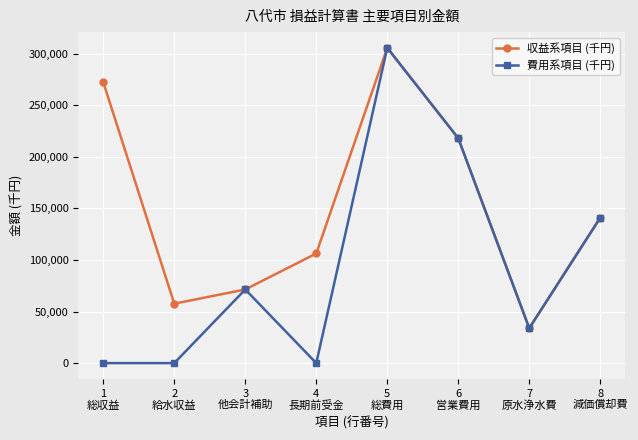

Which series has the largest range (max minus min)?

費用系項目 (千円)